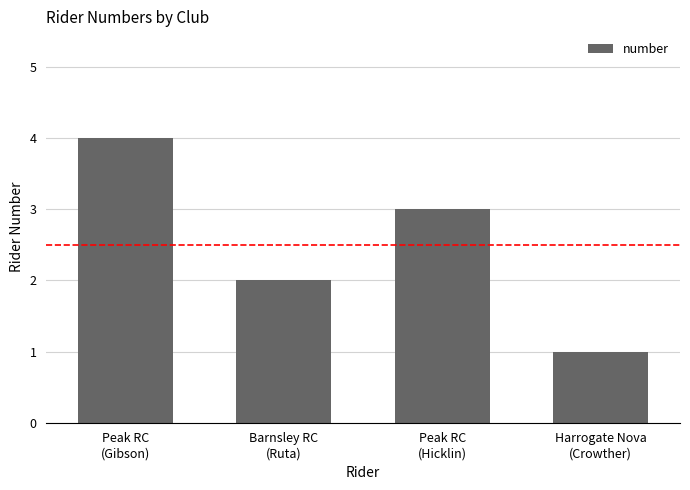

Is it true that the value at Harrogate Nova
(Crowther) is 1?

True